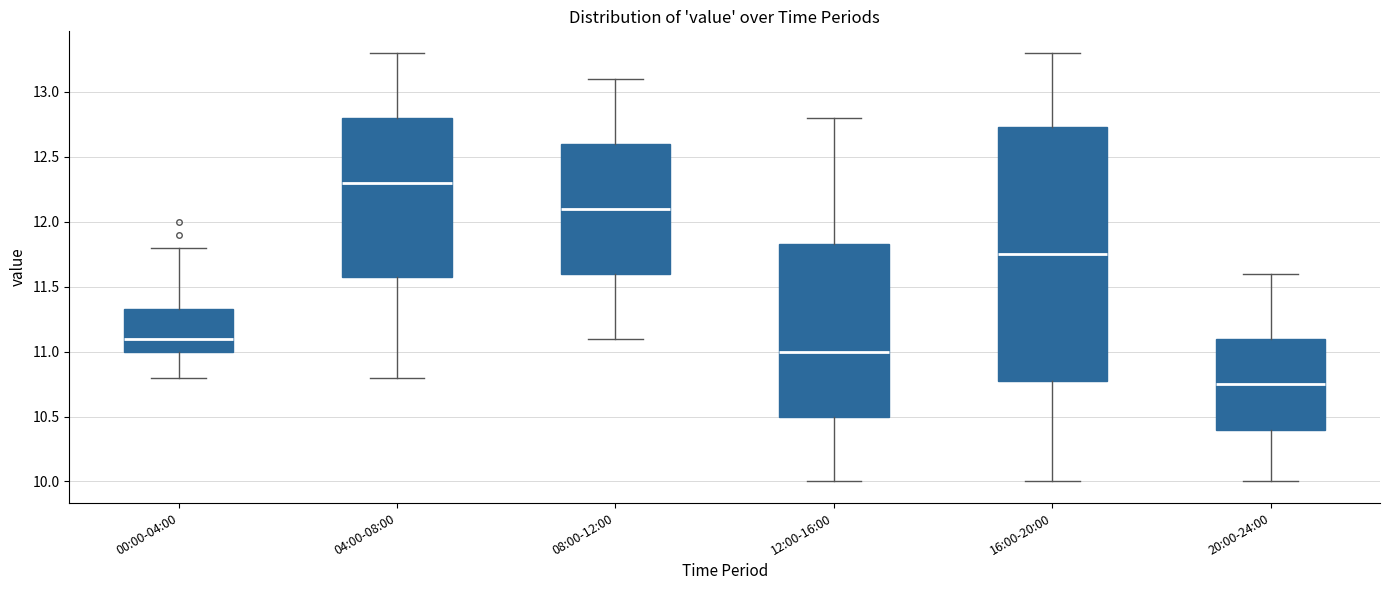

Which box has the highest median line?

04:00-08:00